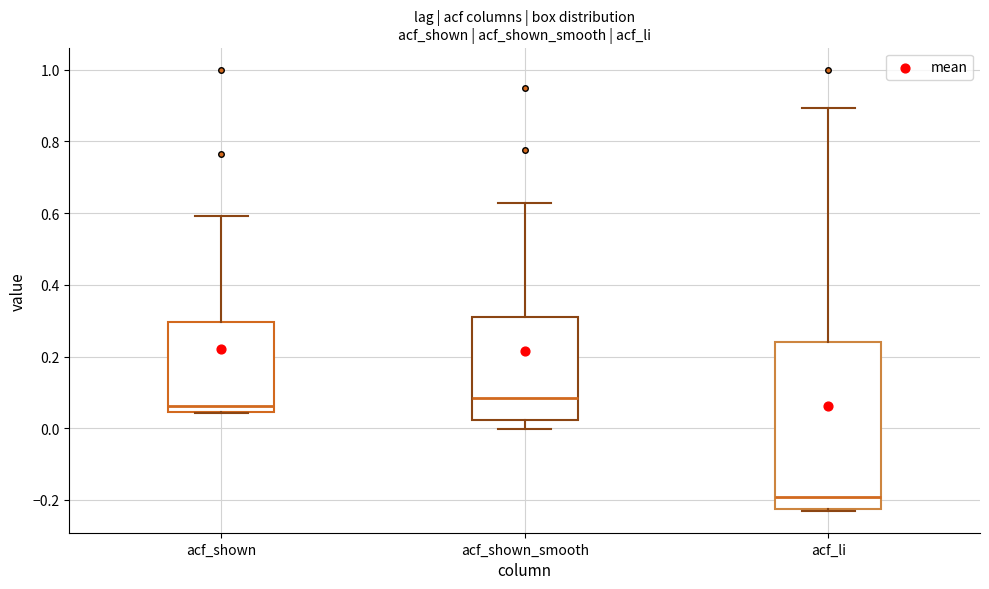

Reading left to right, read every box against the y-axis: the position of its median line, the range the box covers, and the ends of its whiskers. The values are not printed on the chart, so give them approximately, as read against the axis.

acf_shown: median 0.06, box 0.04 to 0.30, whiskers 0.04 to 0.60
acf_shown_smooth: median 0.08, box 0.02 to 0.32, whiskers 0.00 to 0.62
acf_li: median -0.20, box -0.22 to 0.24, whiskers -0.22 to 0.90